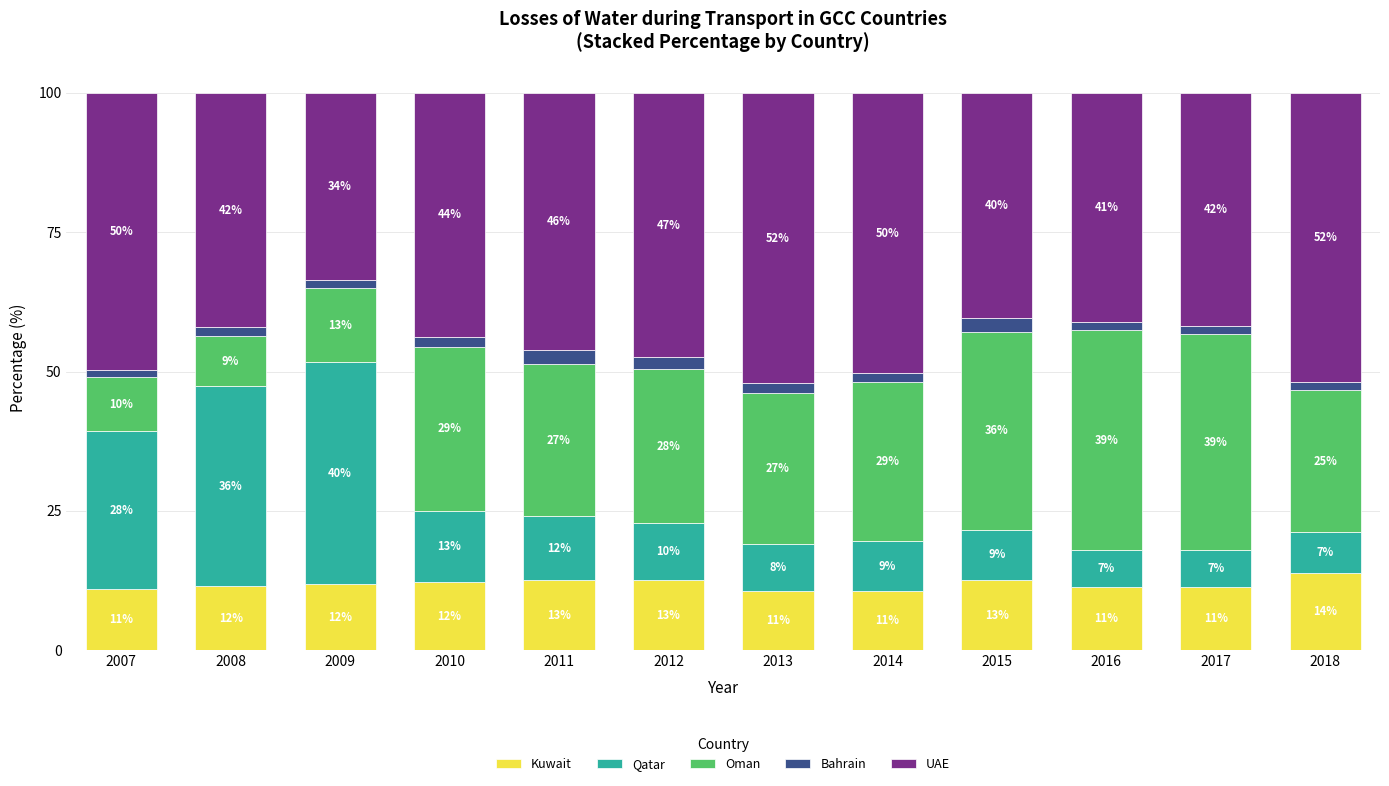

What is the difference between the Kuwait values at 2012 and 2009?

0.6